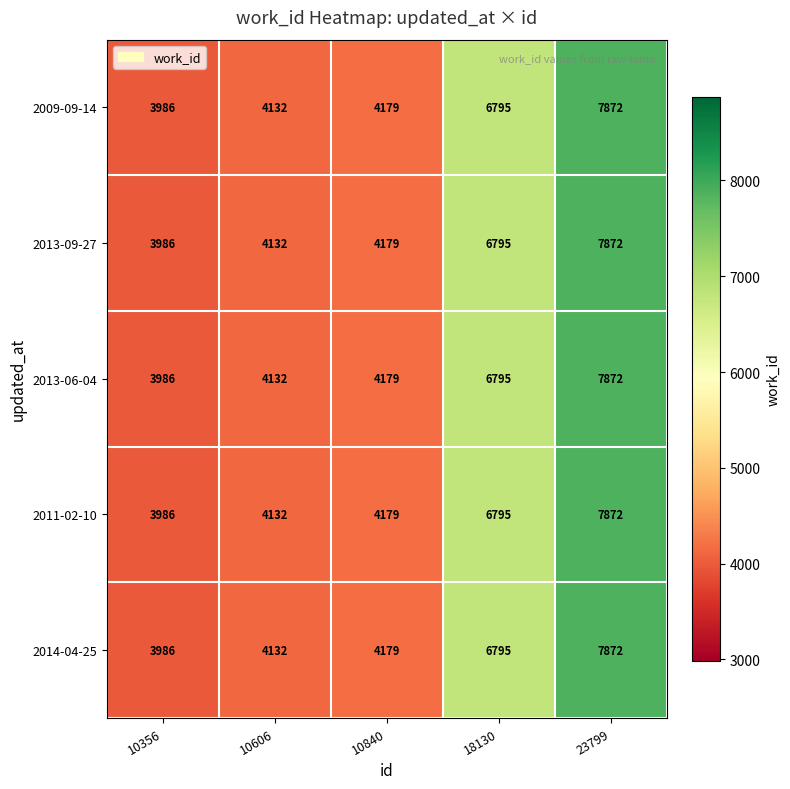

How many data points does each series have?

5